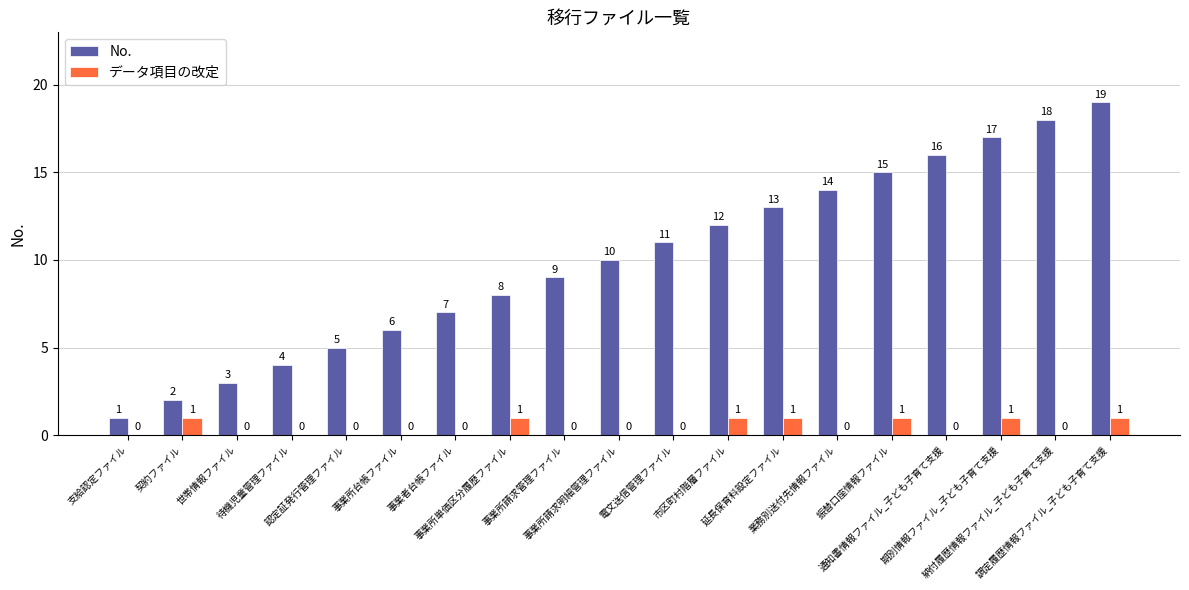

Which series changed the most between 事業所請求管理ファイル and 業務別送付先情報ファイル?

No.